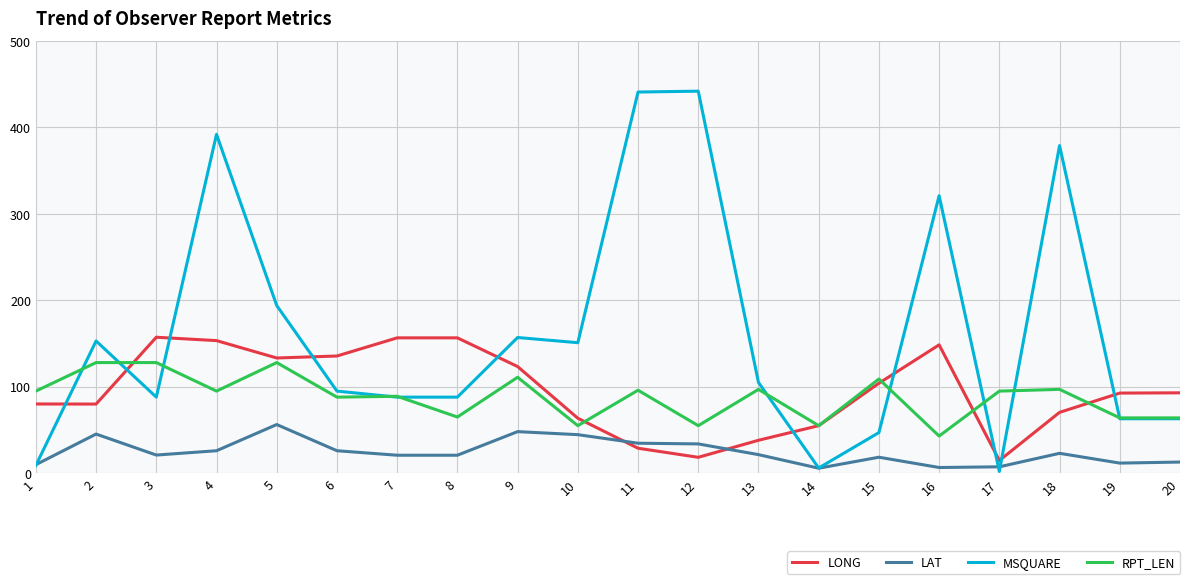

How many values in the MSQUARE series are below 105?

10